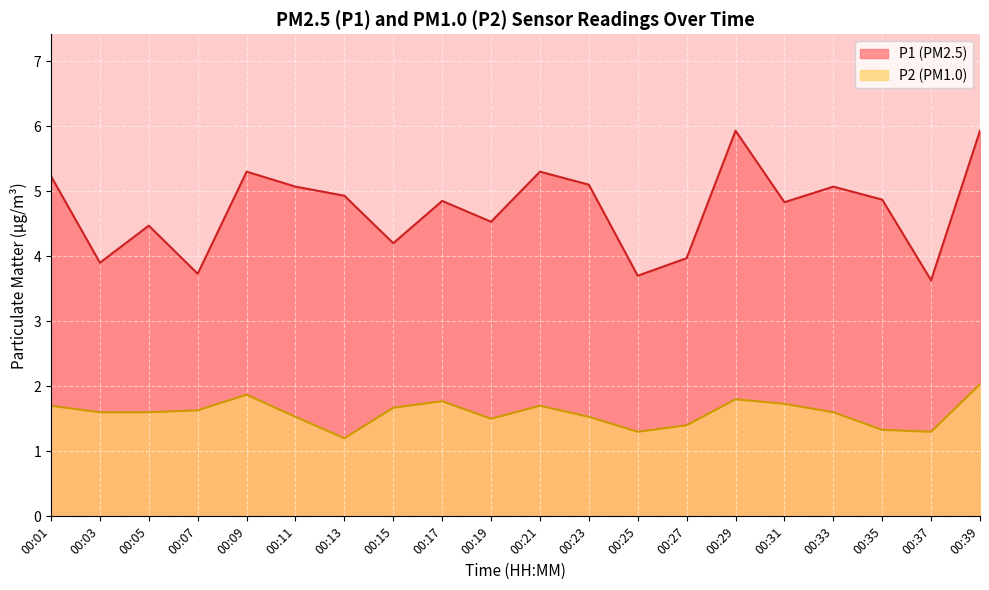

At which category does P1 reach its first local valley?

00:03